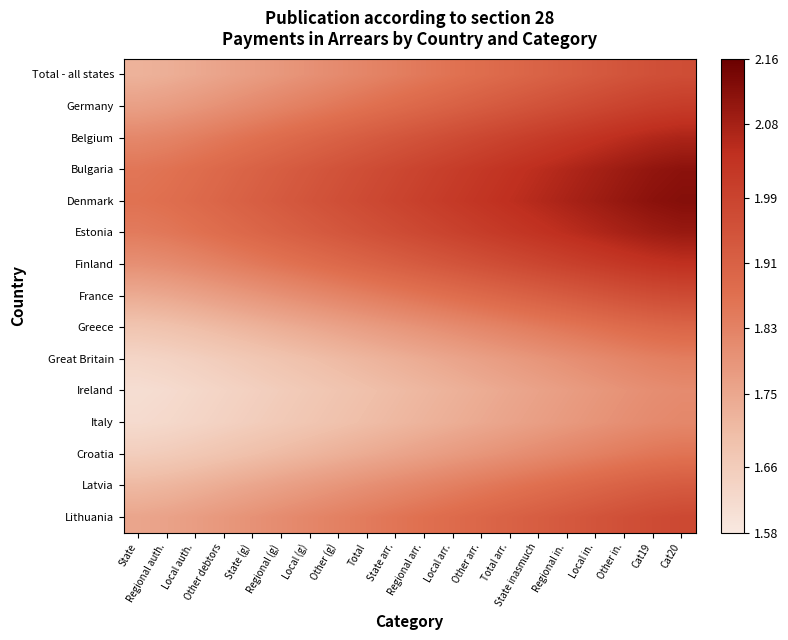

At how many categories does at least one series exceed 2?

10